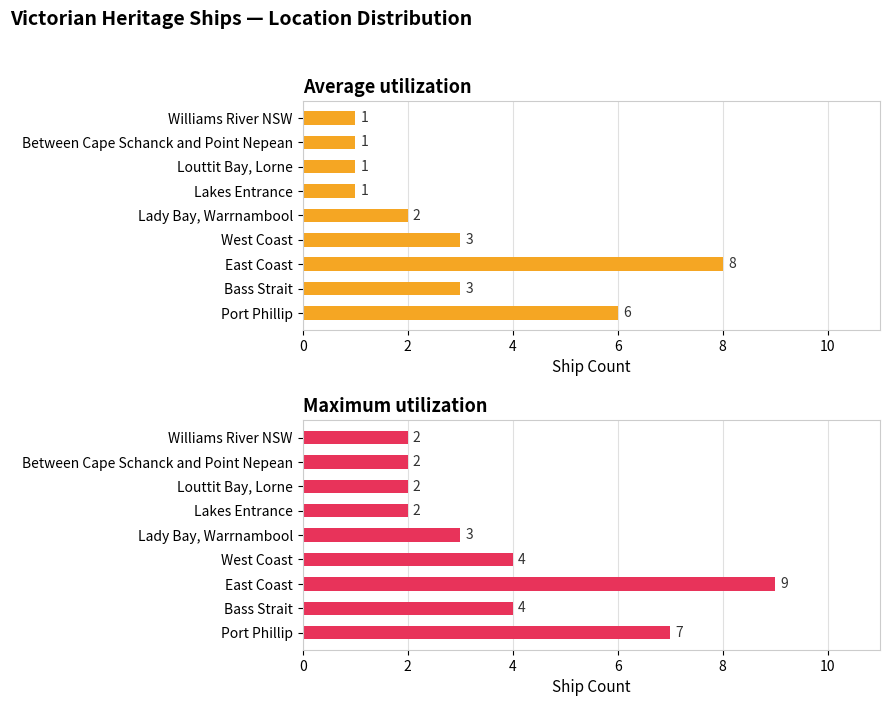

Is the value of Maximum utilization at Lady Bay, Warrnambool greater than the value of Average utilization at Port Phillip?

No